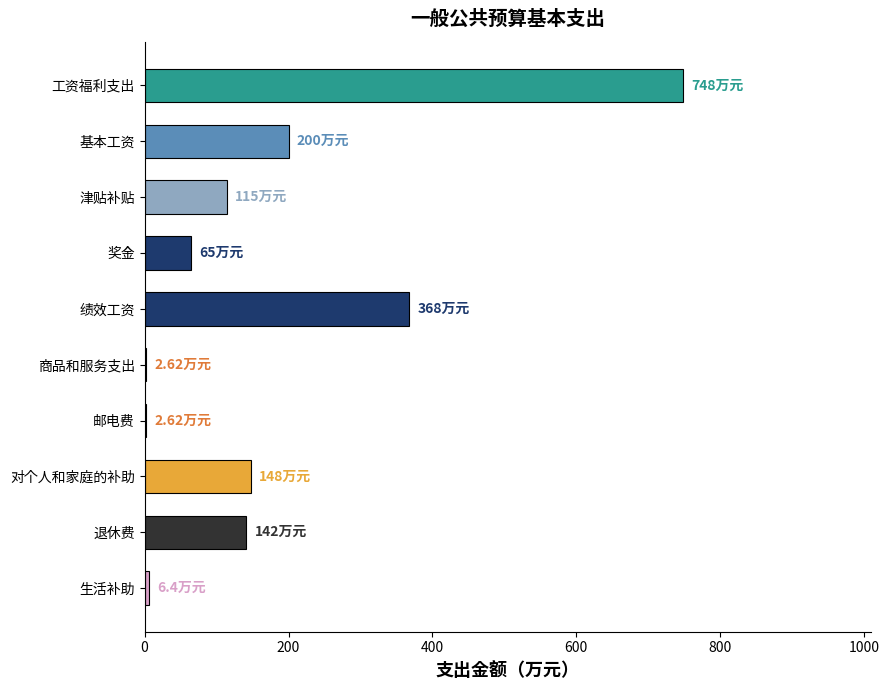

At which category does the chart reach its peak across all series?

工资福利支出